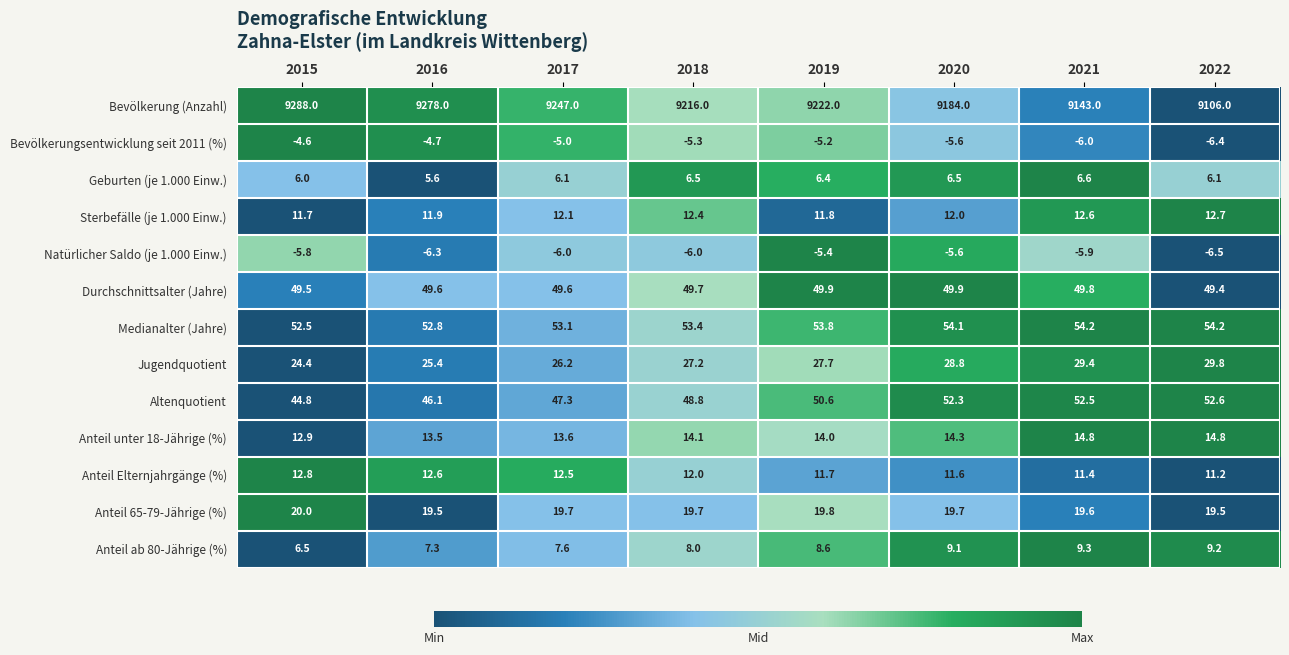

Which series has the largest range (max minus min)?

Bevölkerung (Anzahl)